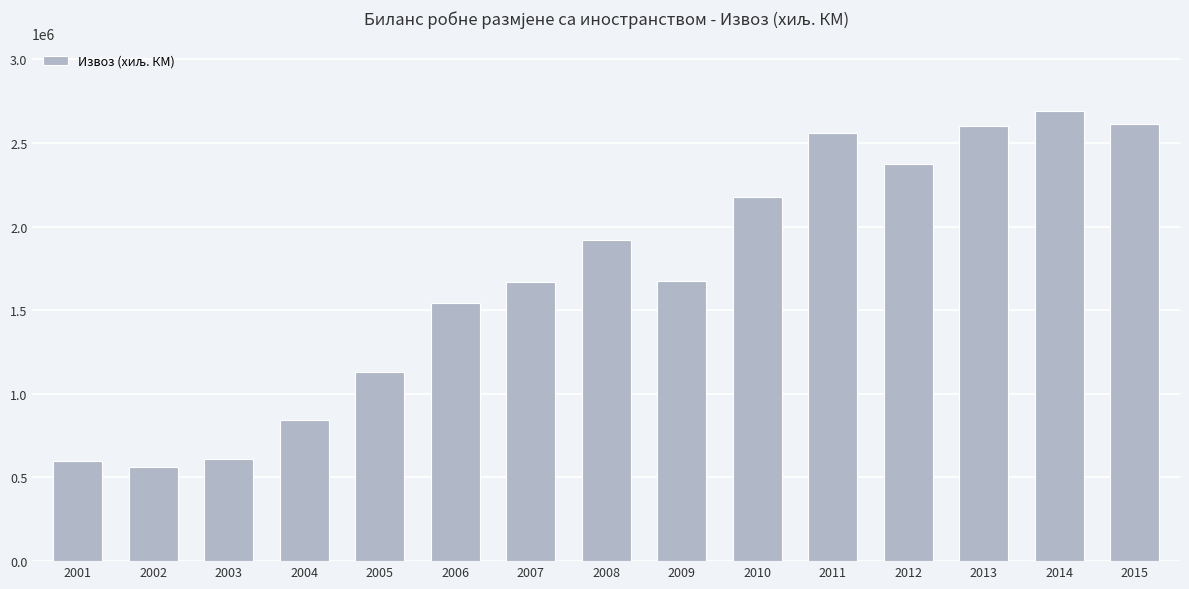

Read the value at 2003, to the nearest 10.

610670